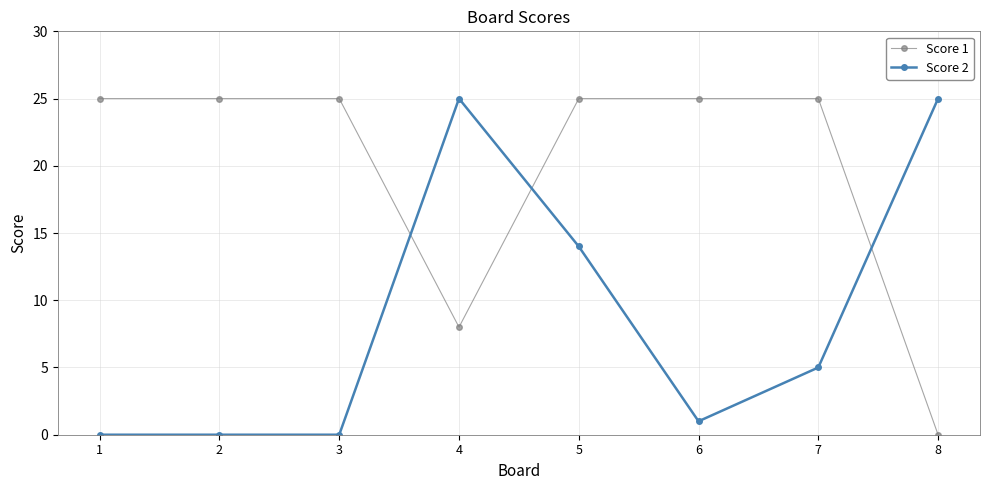

How many intersections are there between Score 2 and Score 1?

3